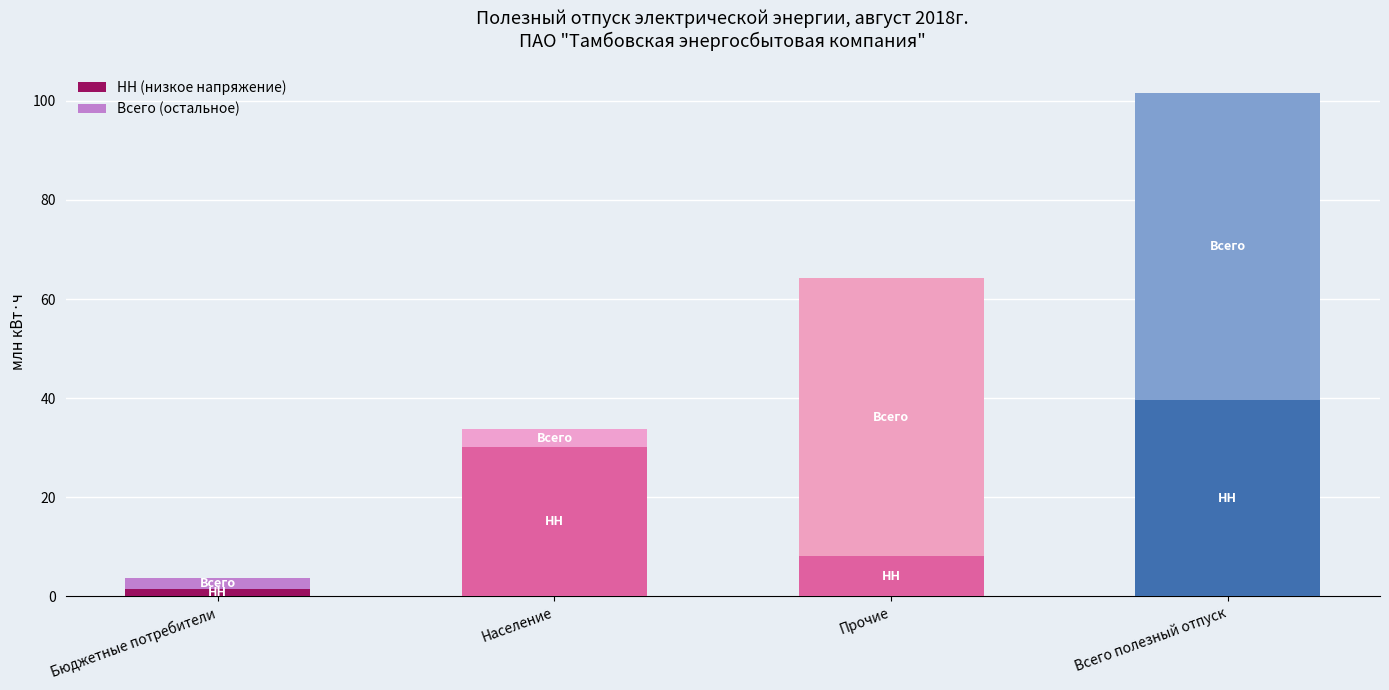

Are the bars grouped side by side (vs. stacked)?

No